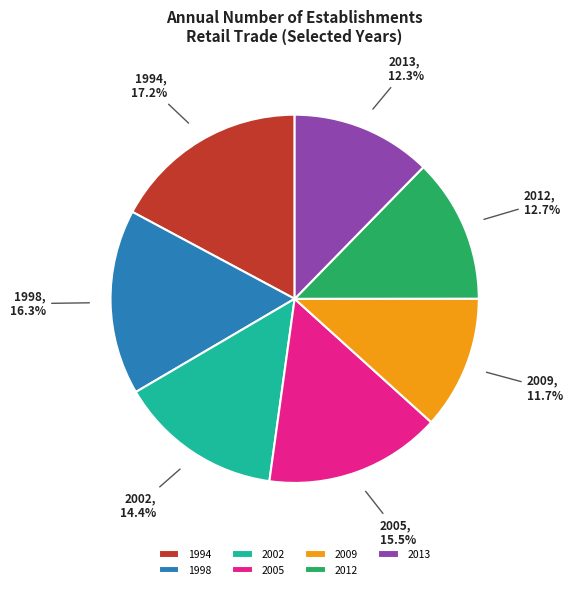

What is the ratio of the value at 1994 to the value at 1998?

1.1